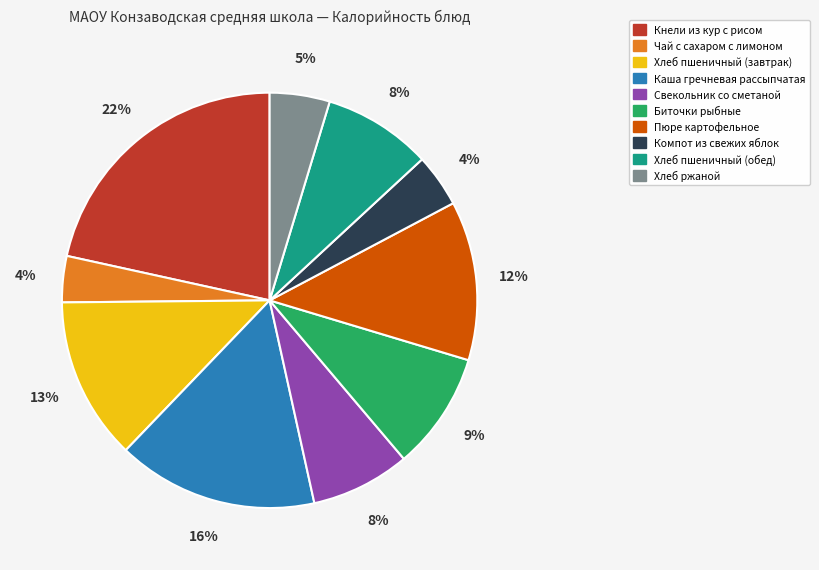

Does Чай с сахаром с лимоном represent more than half of the total?

No